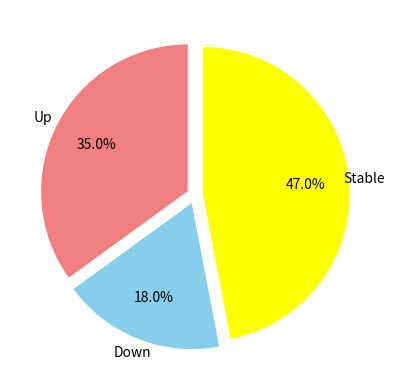

Count the number of slices in the pie.

3